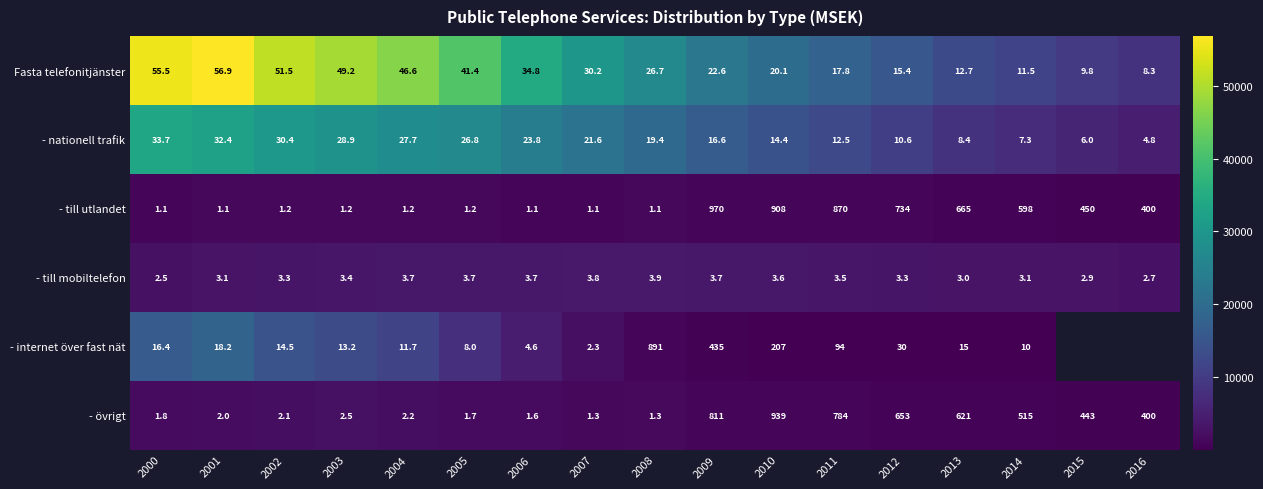

How many distinct data groups are displayed?

6